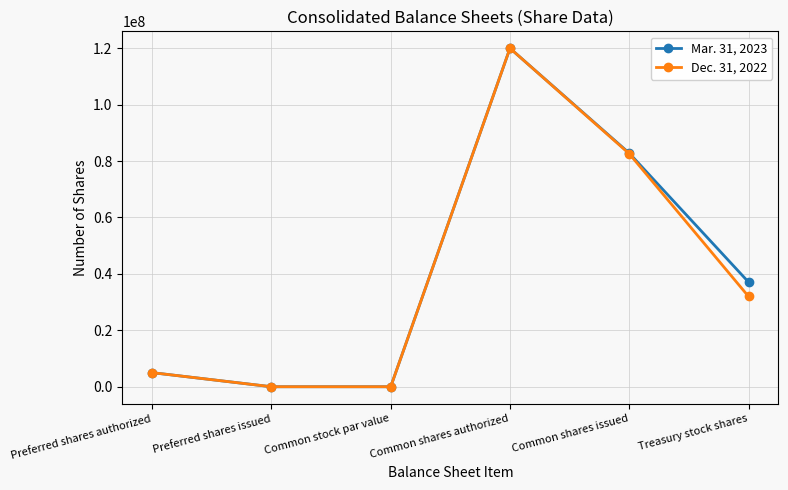

Rank the series by their average value, from highest to lowest.

Mar. 31, 2023, Dec. 31, 2022